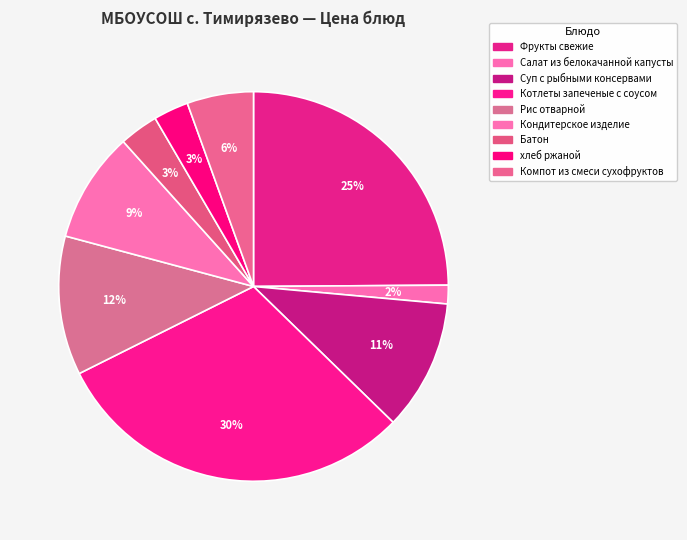

Is it true that Кондитерское изделие is 20% of the pie?

False